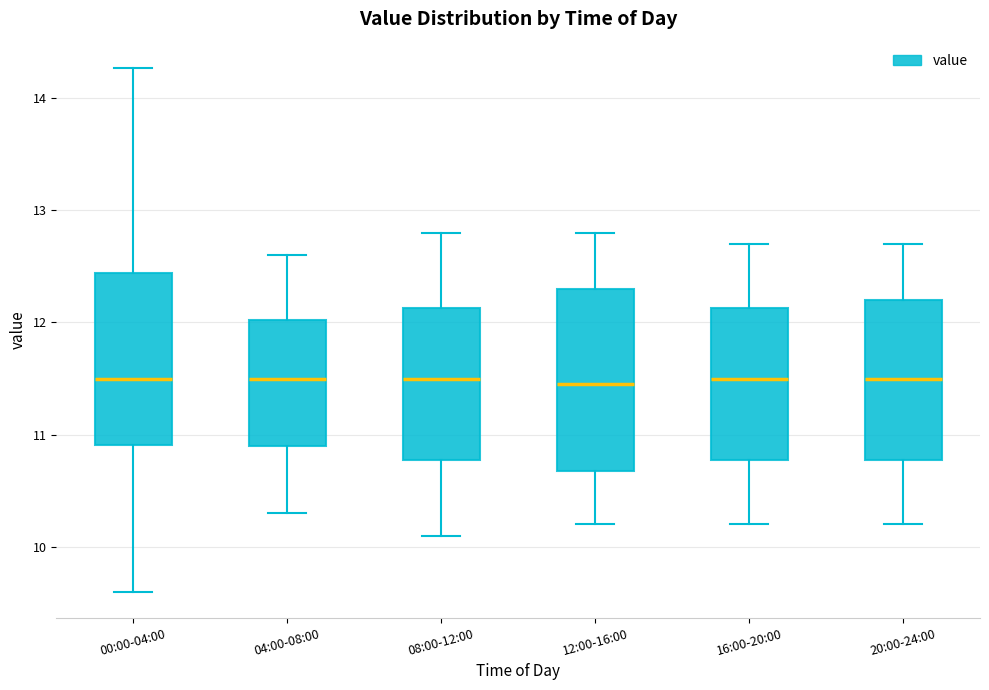

Reading left to right, read every box against the y-axis: the position of its median line, the range the box covers, and the ends of its whiskers. The values are not printed on the chart, so give them approximately, as read against the axis.

00:00-04:00: median 11.5, box 10.9 to 12.4, whiskers 9.6 to 14.3
04:00-08:00: median 11.5, box 10.9 to 12.0, whiskers 10.3 to 12.6
08:00-12:00: median 11.5, box 10.8 to 12.1, whiskers 10.1 to 12.8
12:00-16:00: median 11.5, box 10.7 to 12.3, whiskers 10.2 to 12.8
16:00-20:00: median 11.5, box 10.8 to 12.1, whiskers 10.2 to 12.7
20:00-24:00: median 11.5, box 10.8 to 12.2, whiskers 10.2 to 12.7